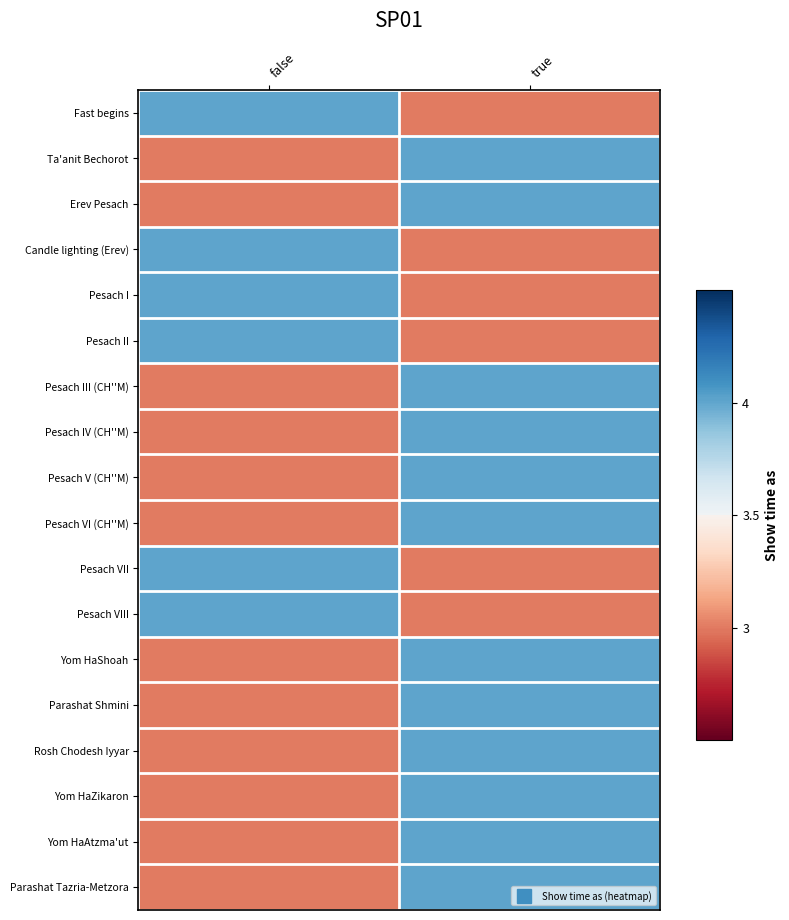

Which has a higher value, false or true?

false